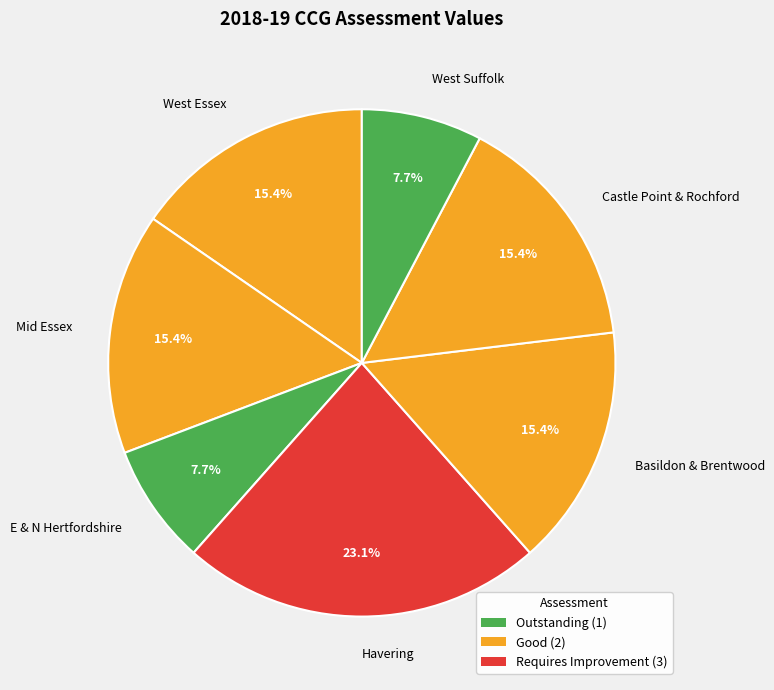

Does any single category account for the majority?

No